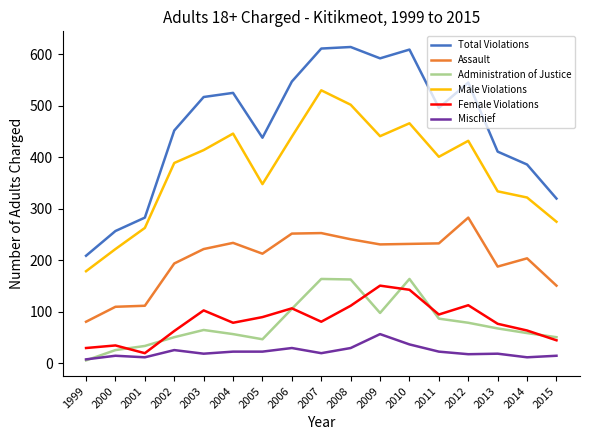

True or false: Male Violations has more than 1 interior local peaks.

True